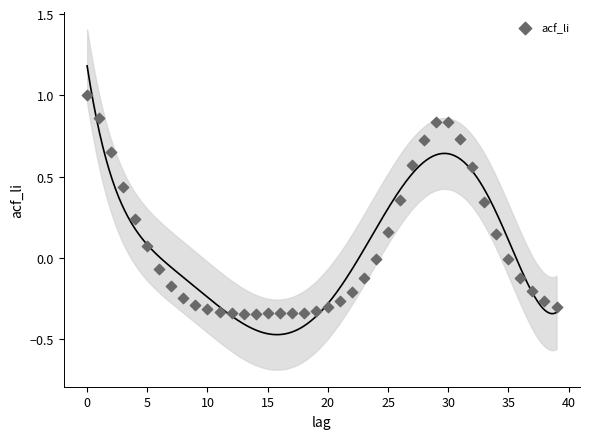

What is the range of Y values (max minus min)?

1.3